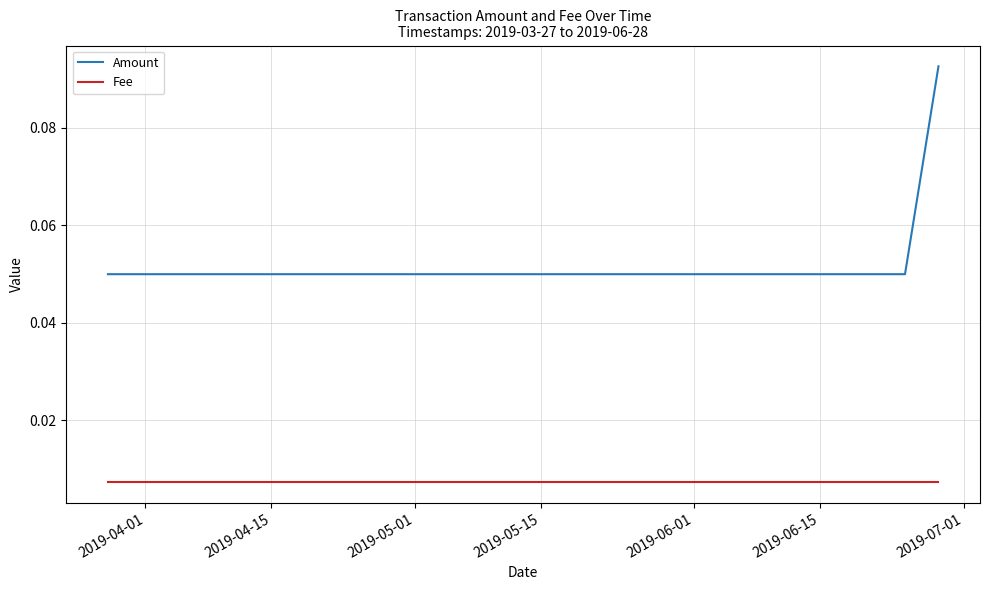

At how many categories does at least one series exceed 0?

3